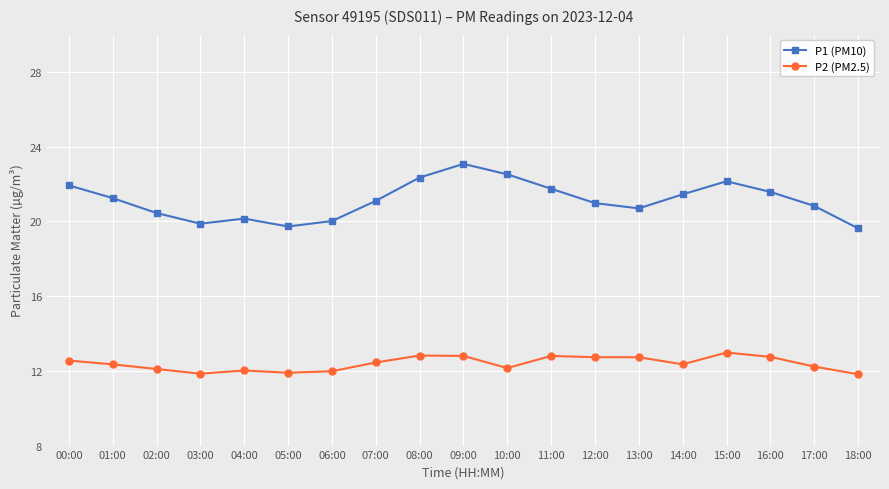

Which series has the widest spread of values?

P1 (PM10)